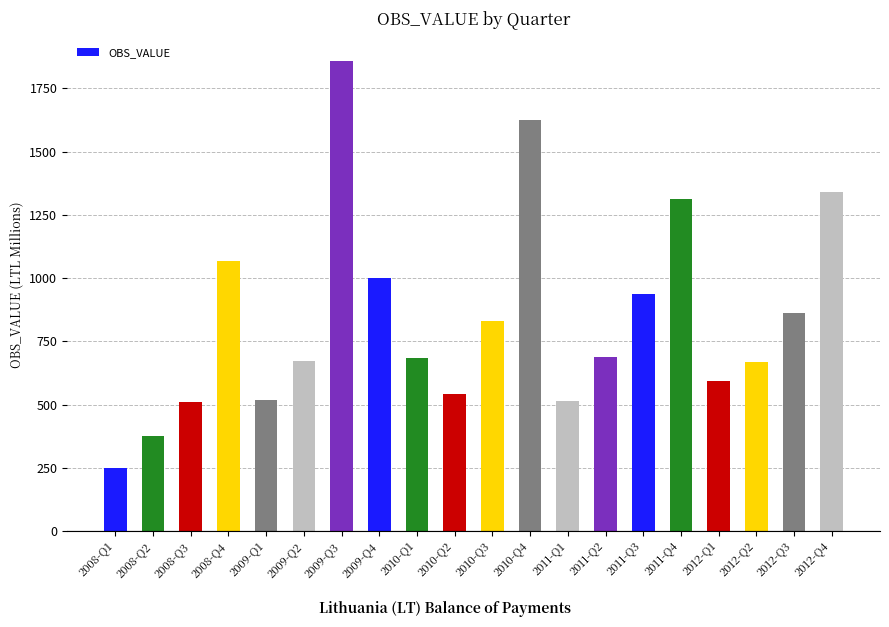

What is the label of the 19th bar from the right?

2008-Q2